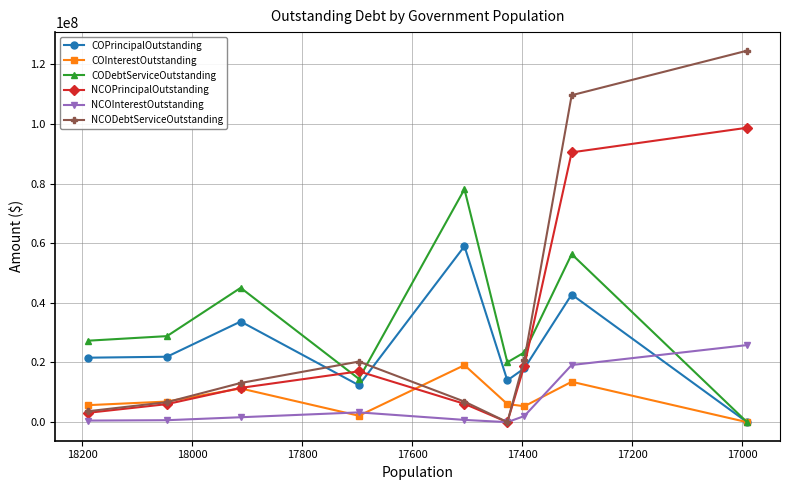

What are all the series names shown in the legend?

COPrincipalOutstanding, COInterestOutstanding, CODebtServiceOutstanding, NCOPrincipalOutstanding, NCOInterestOutstanding, NCODebtServiceOutstanding